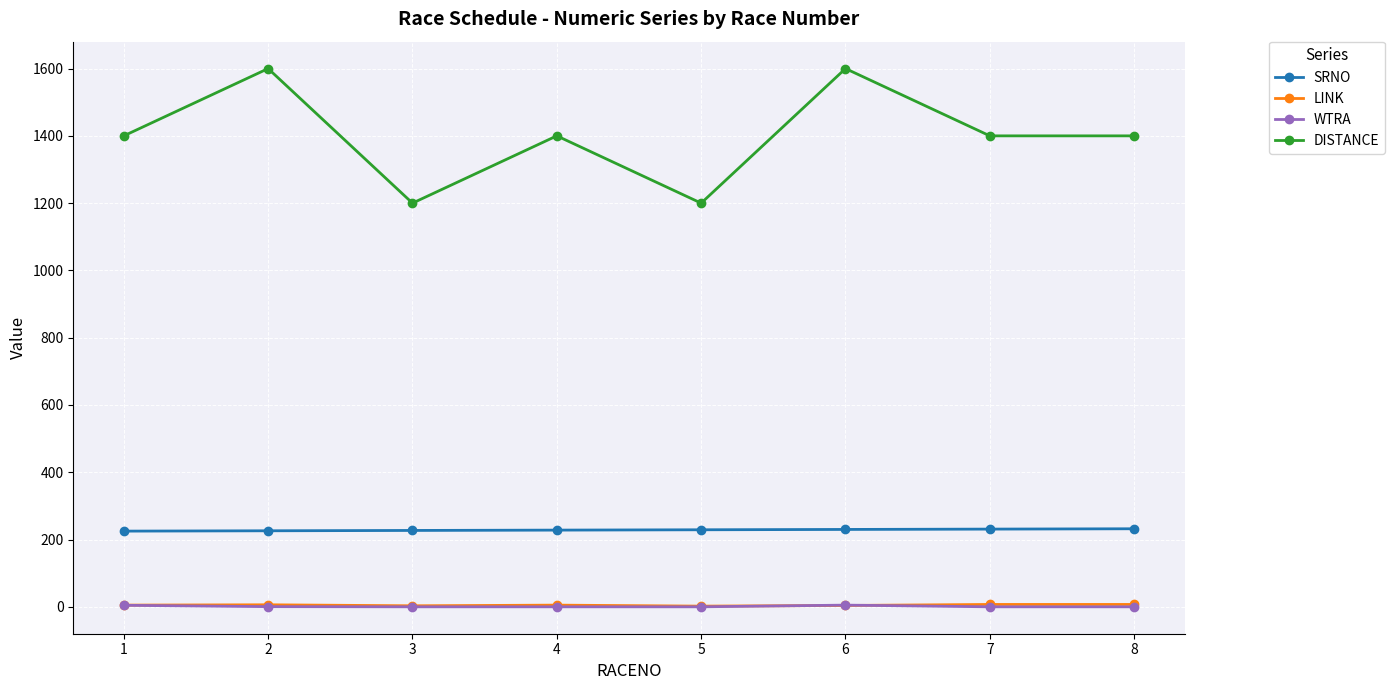

What is the sum of all DISTANCE values?

11200.0